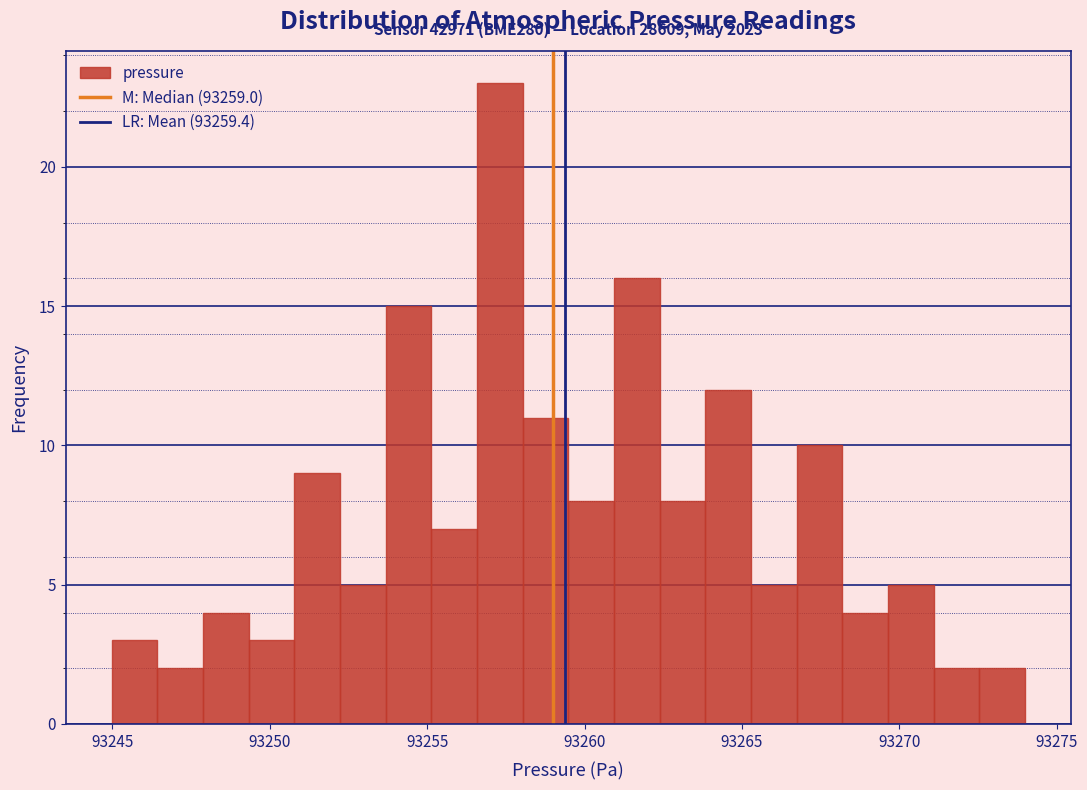

Read against the x-axis, roughly where is the centre of the tallest bar?

93257.5